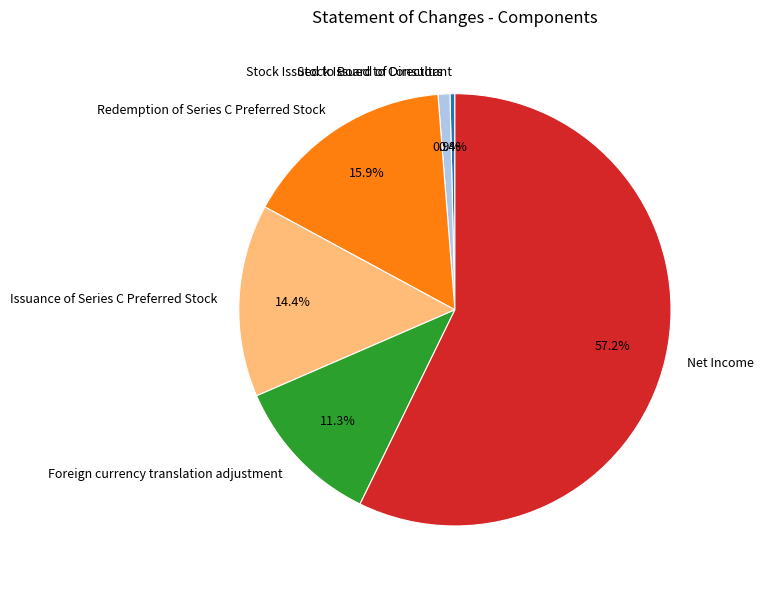

How much of the chart is everything except Stock Issued to Consultant?

99.6%